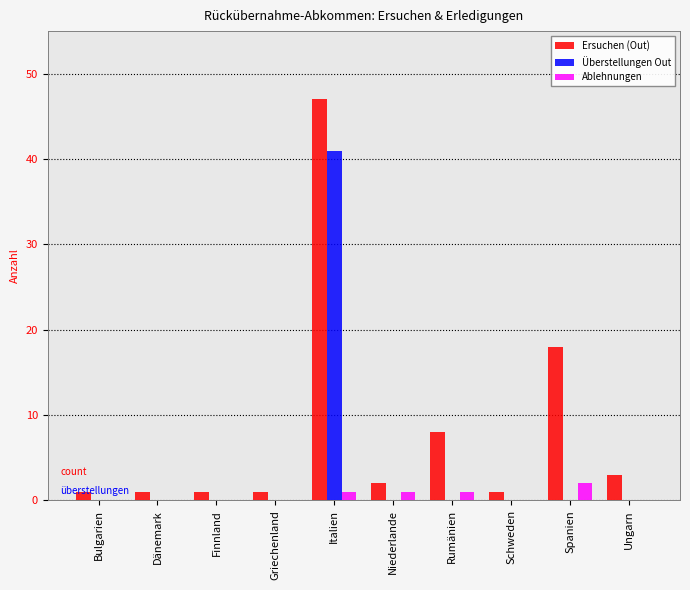

Reading left to right, what are all the values shown in this chart?

Ersuchen (Out): Bulgarien=1	Dänemark=1	Finnland=1	Griechenland=1	Italien=47	Niederlande=2	Rumänien=8	Schweden=1	Spanien=18	Ungarn=3
Überstellungen Out: Bulgarien=0	Dänemark=0	Finnland=0	Griechenland=0	Italien=41	Niederlande=0	Rumänien=0	Schweden=0	Spanien=0	Ungarn=0
Ablehnungen: Bulgarien=0	Dänemark=0	Finnland=0	Griechenland=0	Italien=1	Niederlande=1	Rumänien=1	Schweden=0	Spanien=2	Ungarn=0